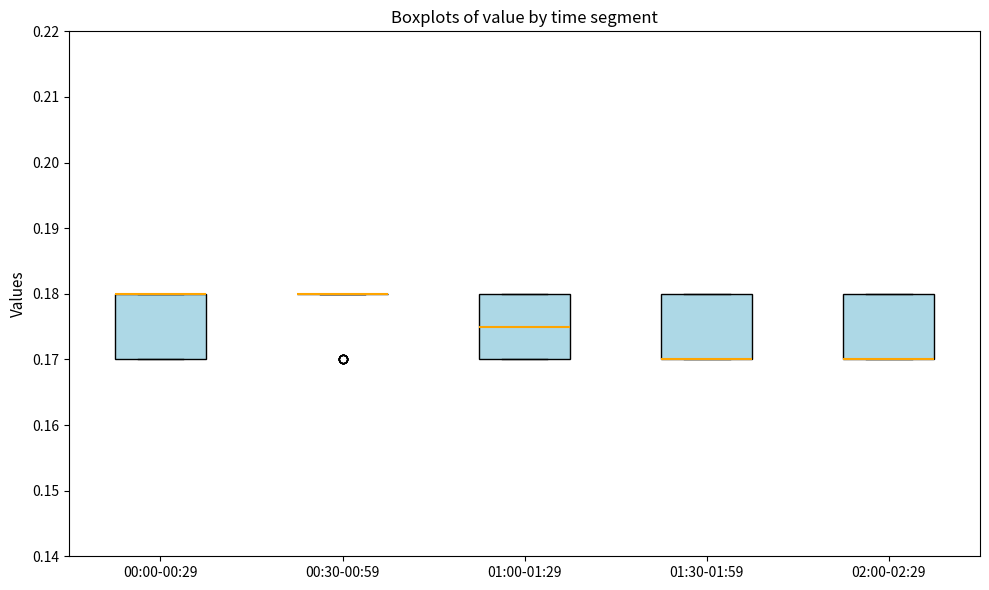

Reading left to right, transcribe this box plot: for each box, give where its median line is, the range the box spans, and where its two whiskers end, as read against the y-axis. The values are not printed on the chart, so give them approximately, as read against the axis.

00:00-00:29: median 0.180 (drawn on the box's upper edge), box 0.170 to 0.180, whiskers 0.170 to 0.180
00:30-00:59: box collapsed to a line at 0.180, whiskers 0.180 to 0.180
01:00-01:29: median 0.175, box 0.170 to 0.180, whiskers 0.170 to 0.180
01:30-01:59: median 0.170 (drawn on the box's lower edge), box 0.170 to 0.180, whiskers 0.170 to 0.180
02:00-02:29: median 0.170 (drawn on the box's lower edge), box 0.170 to 0.180, whiskers 0.170 to 0.180